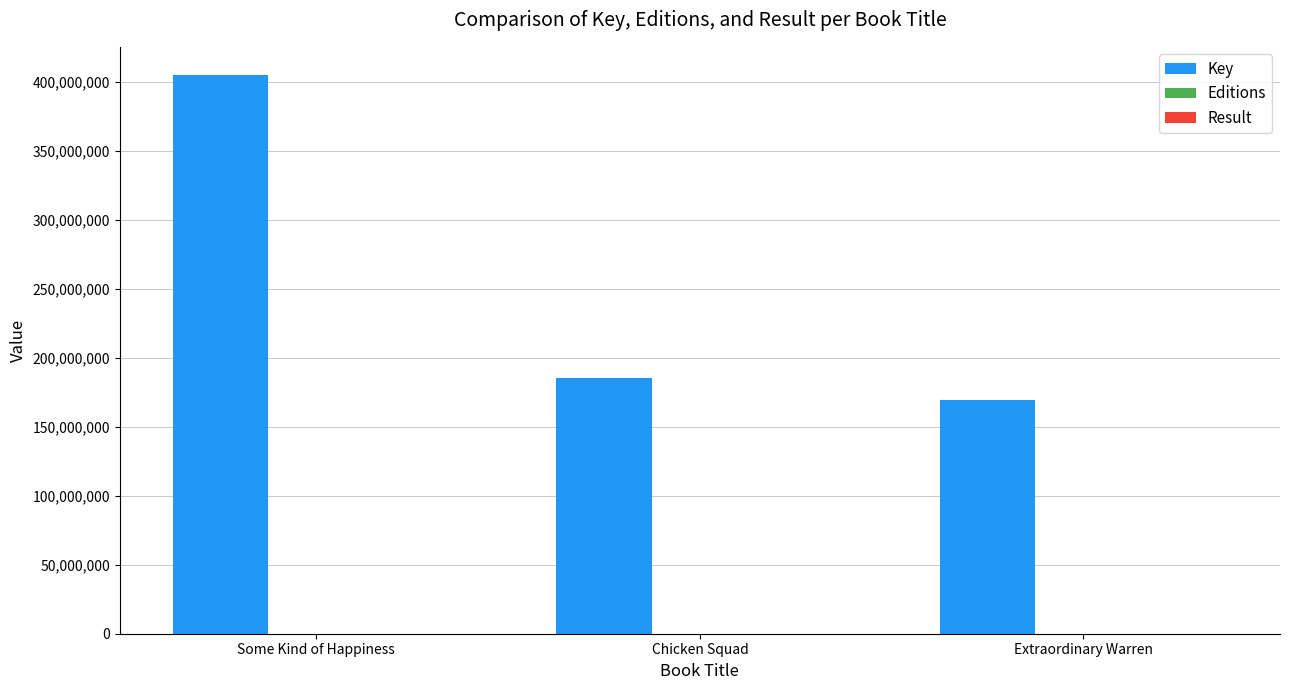

Are the bars horizontal?

No